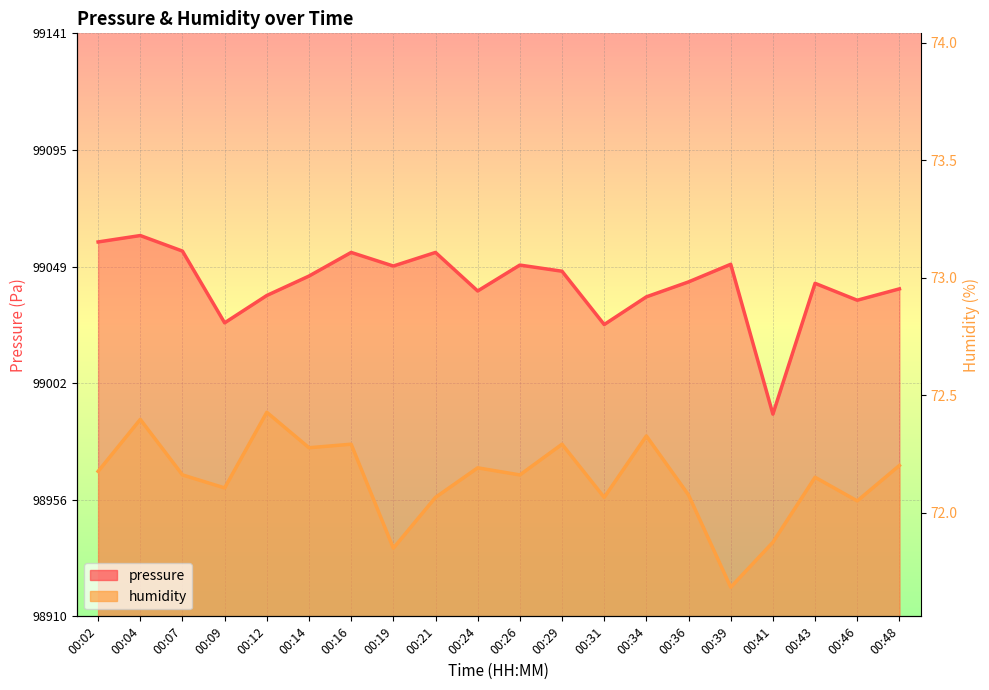

What is the value of the pressure point at the 11th from the left?

99049.7